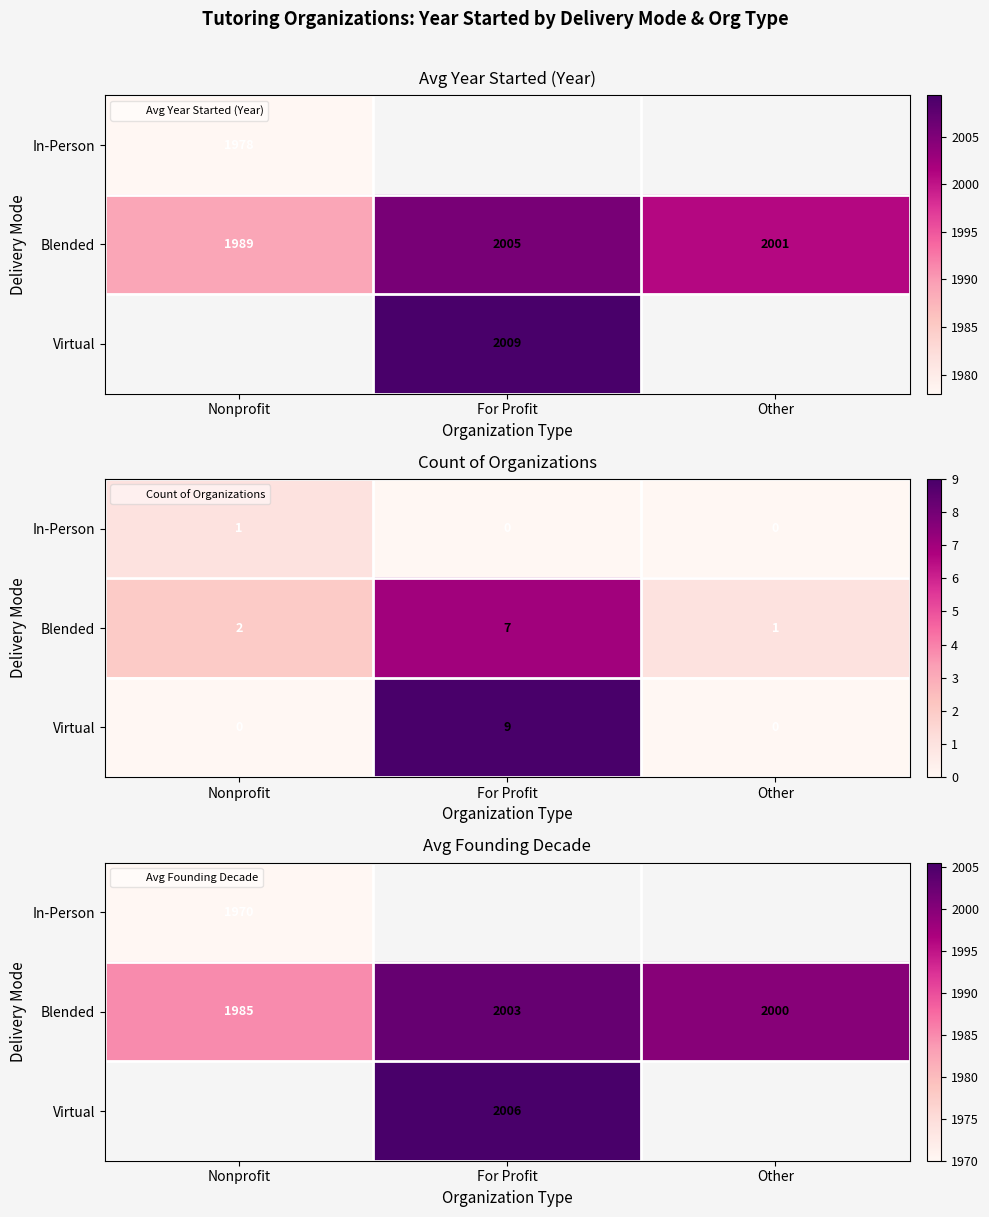

What is the smallest value displayed?

1970.0